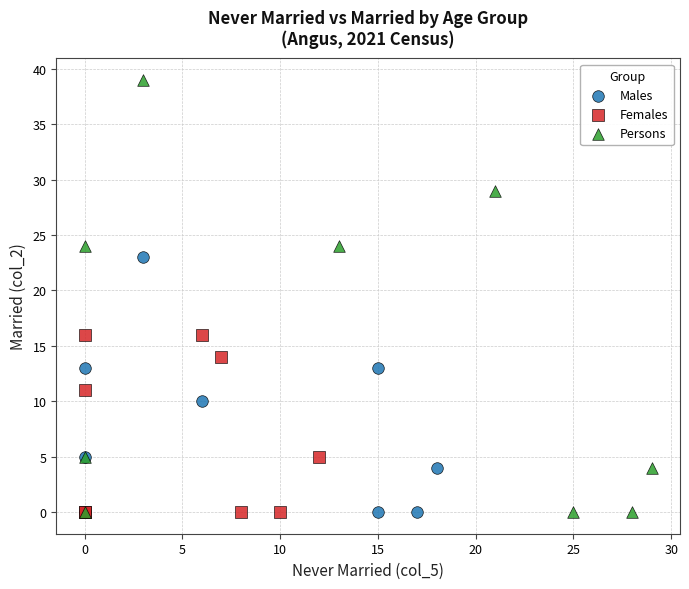

Which series has the widest spread of Y values?

Persons